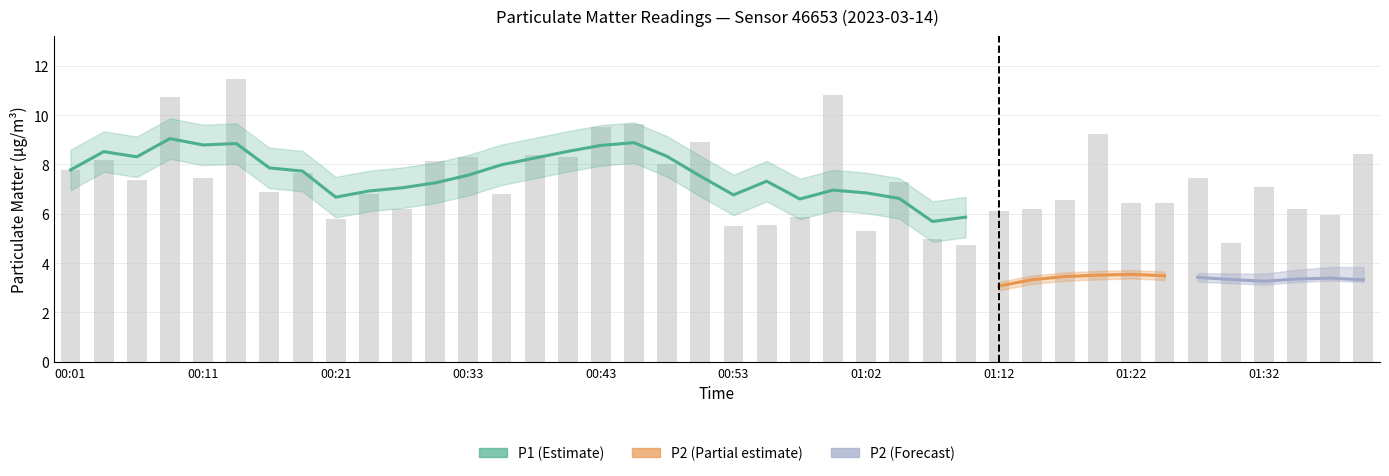

How many data points does each series have?

40